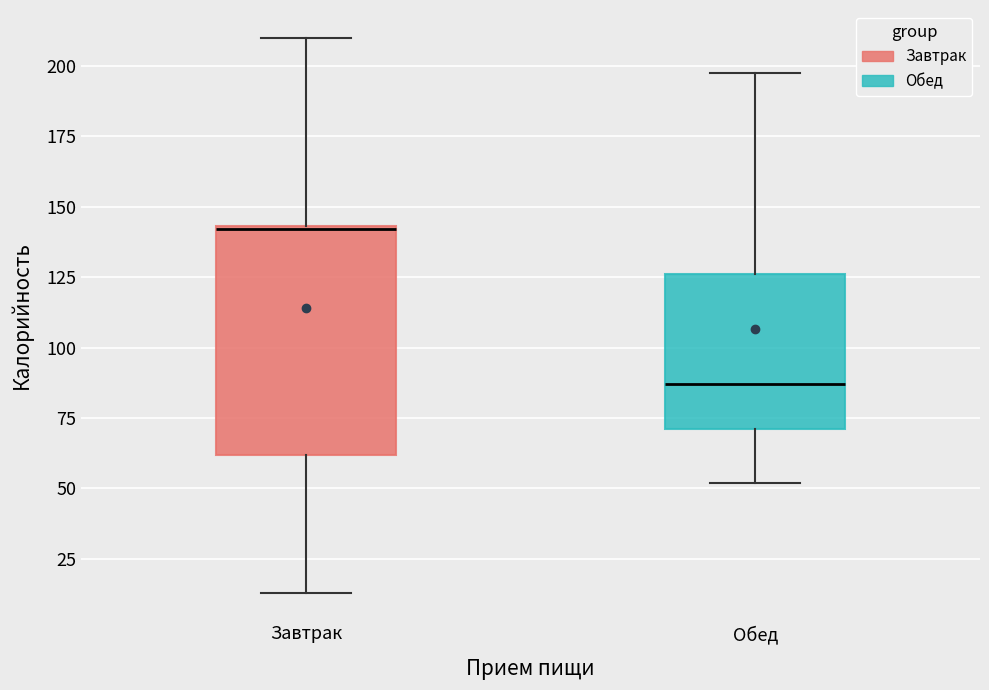

Which box's median line is the highest?

Завтрак